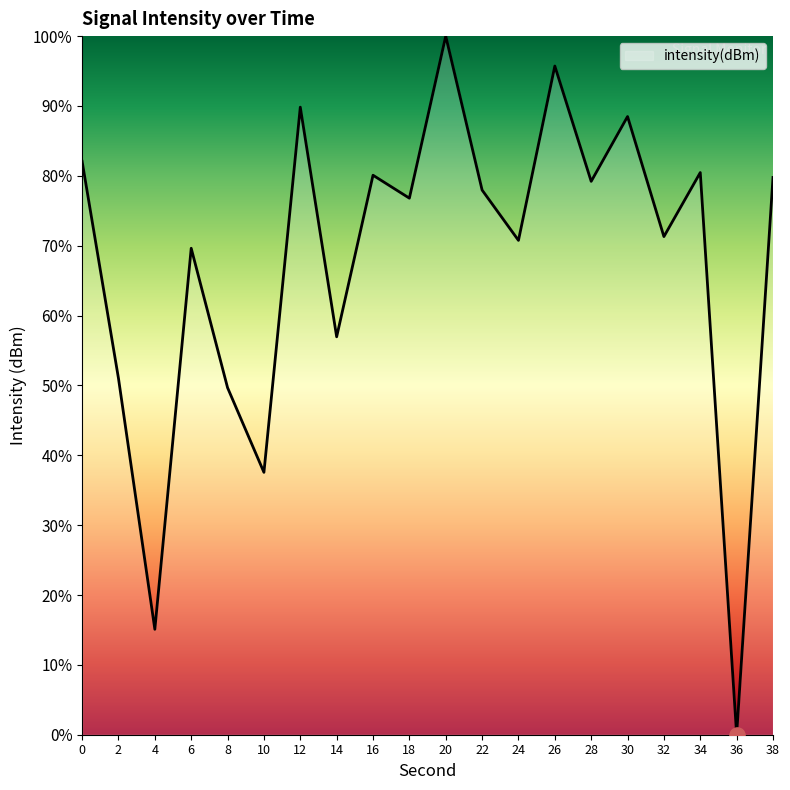

Which has a higher value, 26 or 4?

26